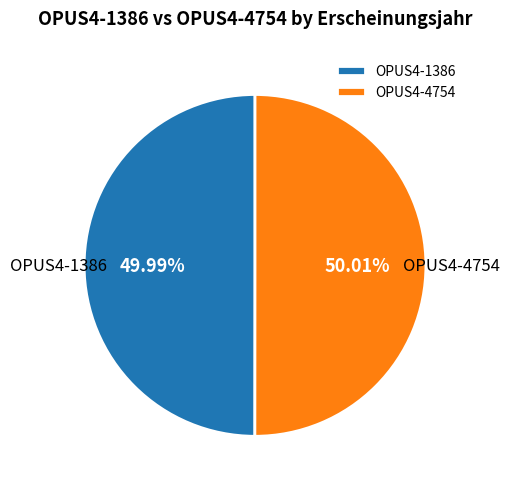

Approximately how many times larger is the value at OPUS4-4754 compared to OPUS4-1386?

1.0